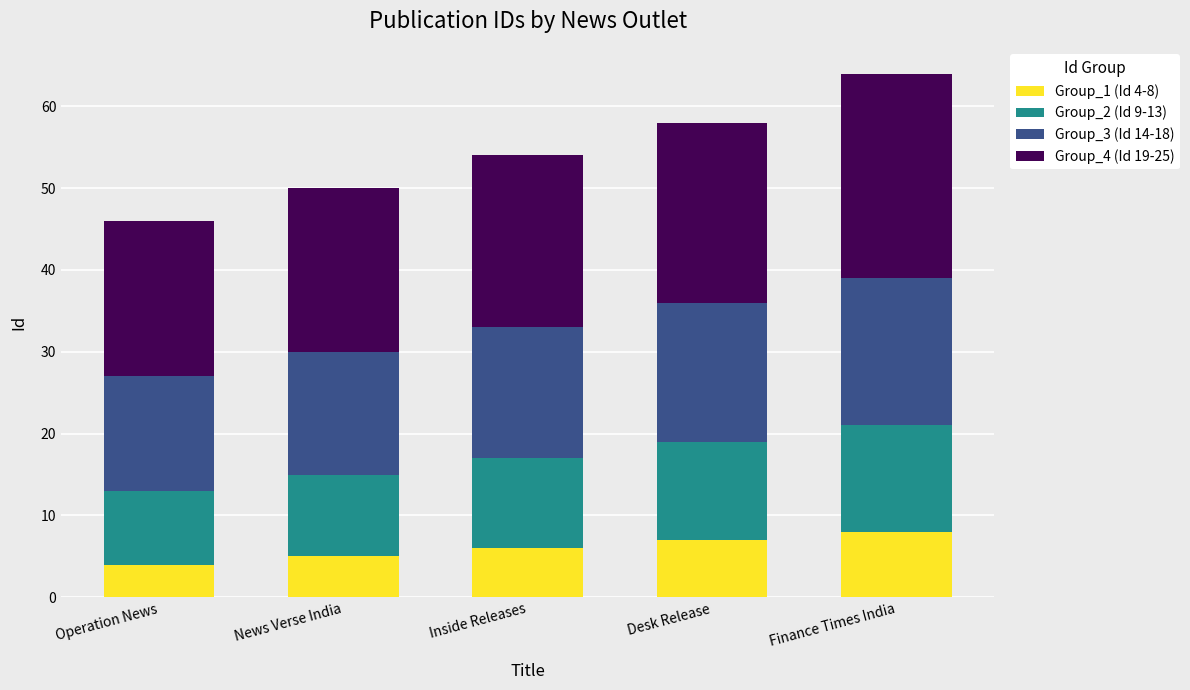

How many series are shown in this chart?

4